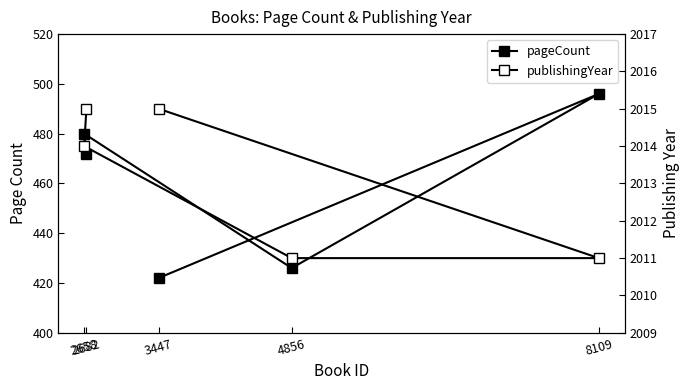

Reading left to right, list all the values displayed in this chart.

pageCount: 422	496	426	480	472
publishingYear: 2015	2011	2011	2014	2015